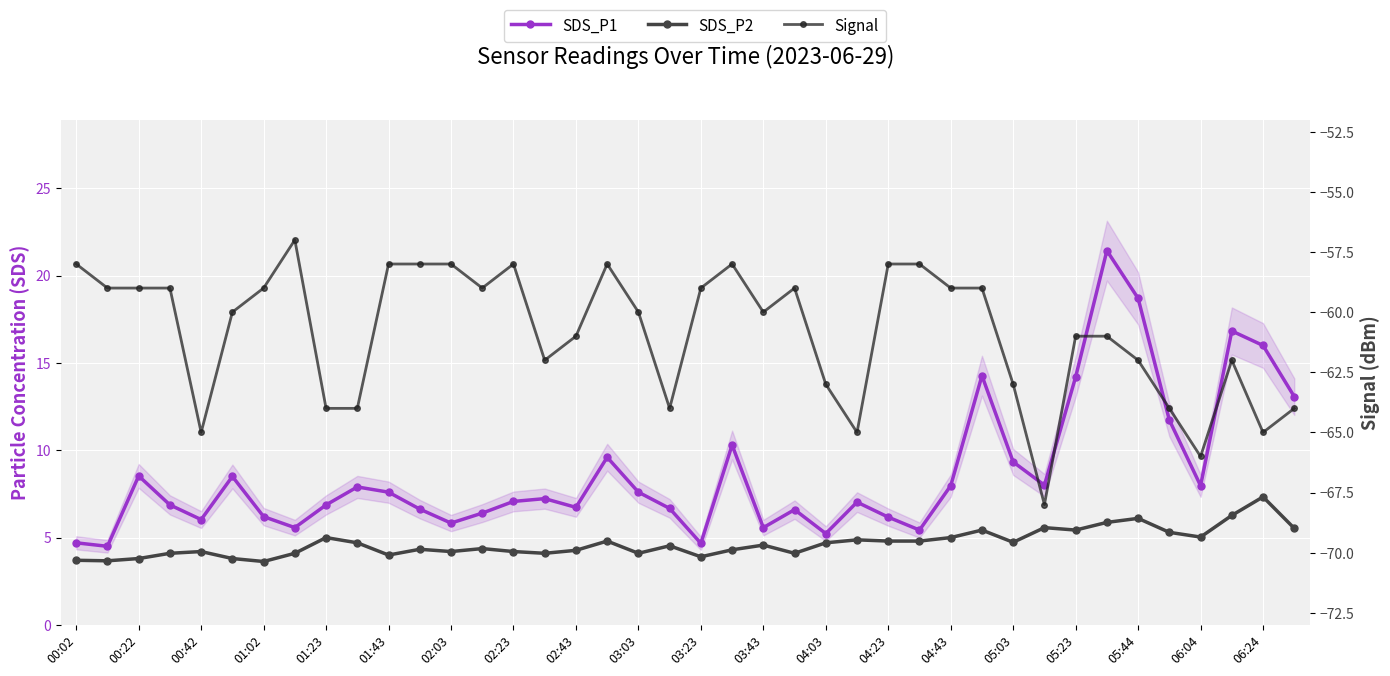

What are all the series names shown in the legend?

SDS_P1, SDS_P2, Signal